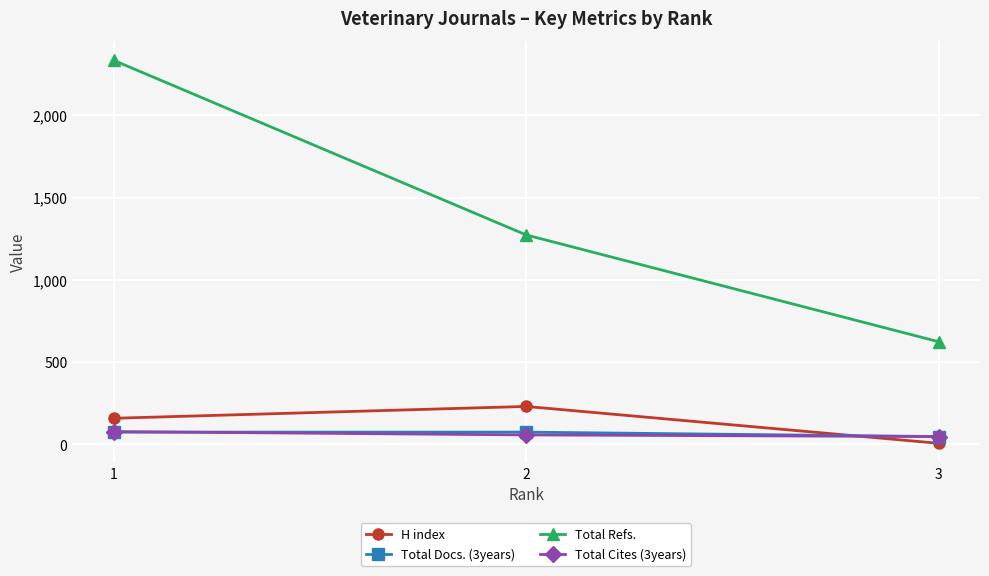

Is it true that H index equals 329 at 2?

False